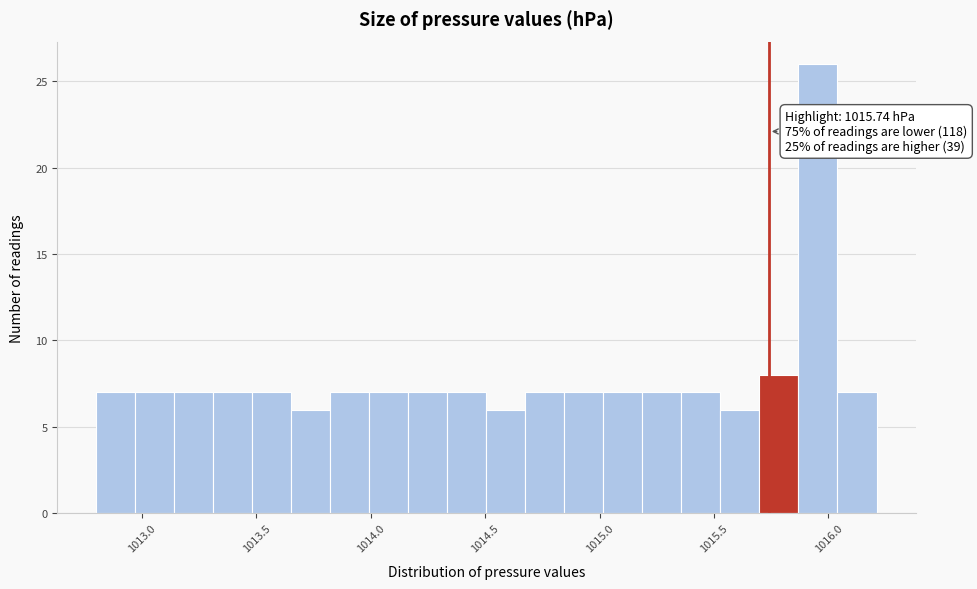

Read against the x-axis, roughly where is the centre of the tallest bar?

1015.95